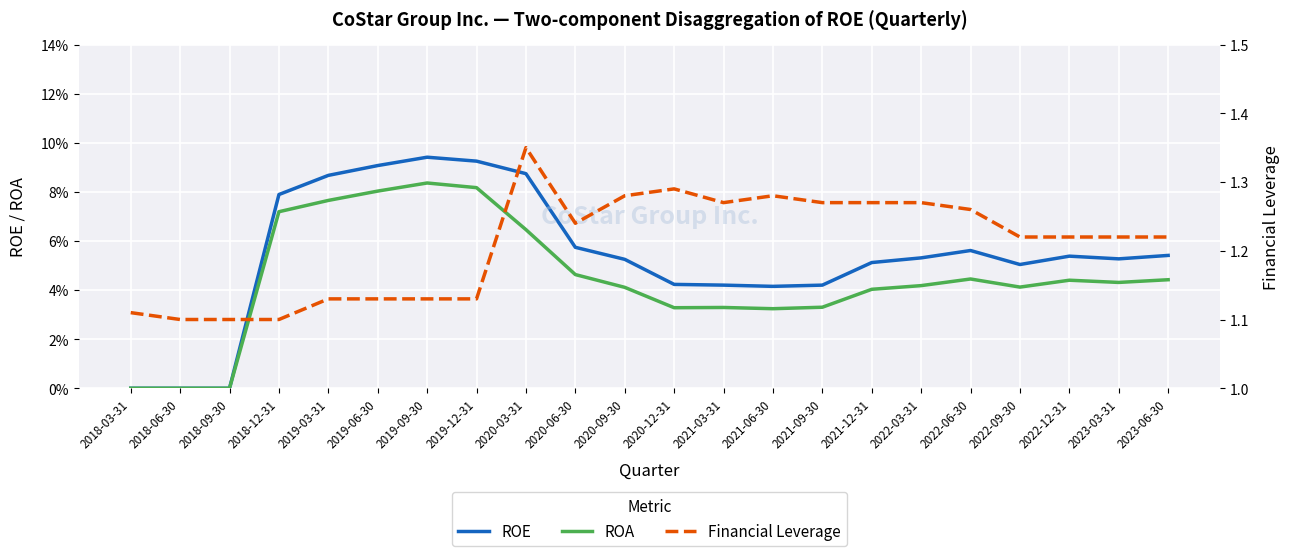

At which category is the sum across all series the highest?

2020-03-31